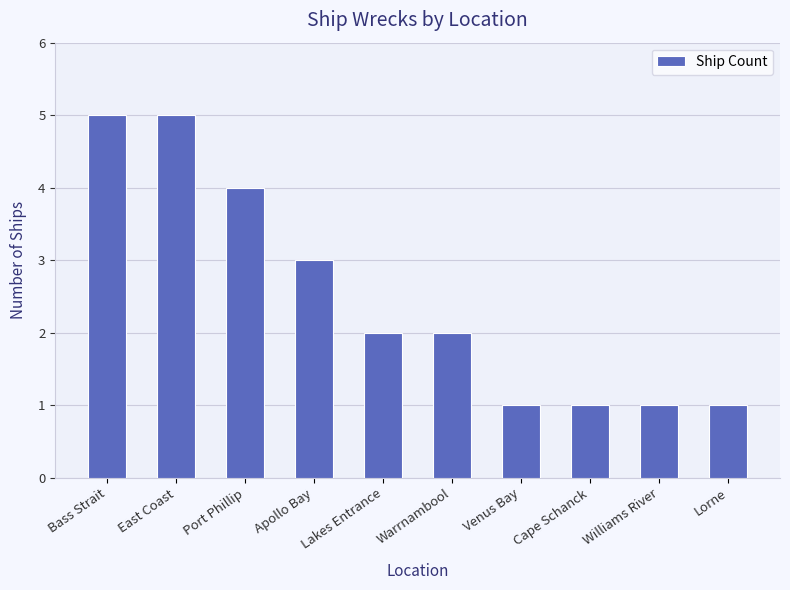

Which has a higher value, East Coast or Apollo Bay?

East Coast